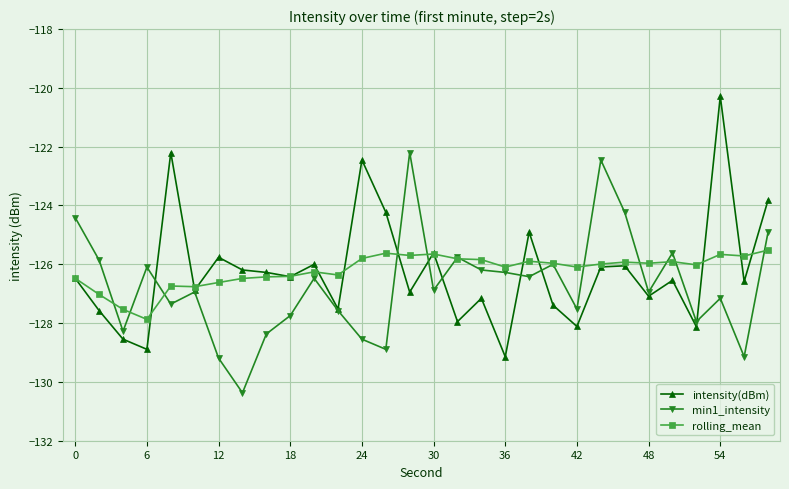

True or false: intensity(dBm) has more than 2 points higher than both neighbors.

True